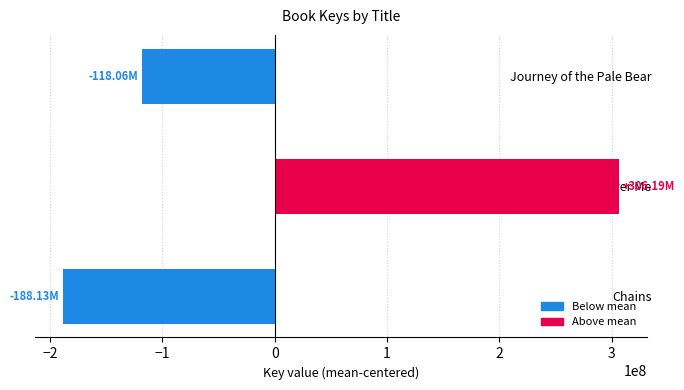

Does the chart contain any negative values?

Yes